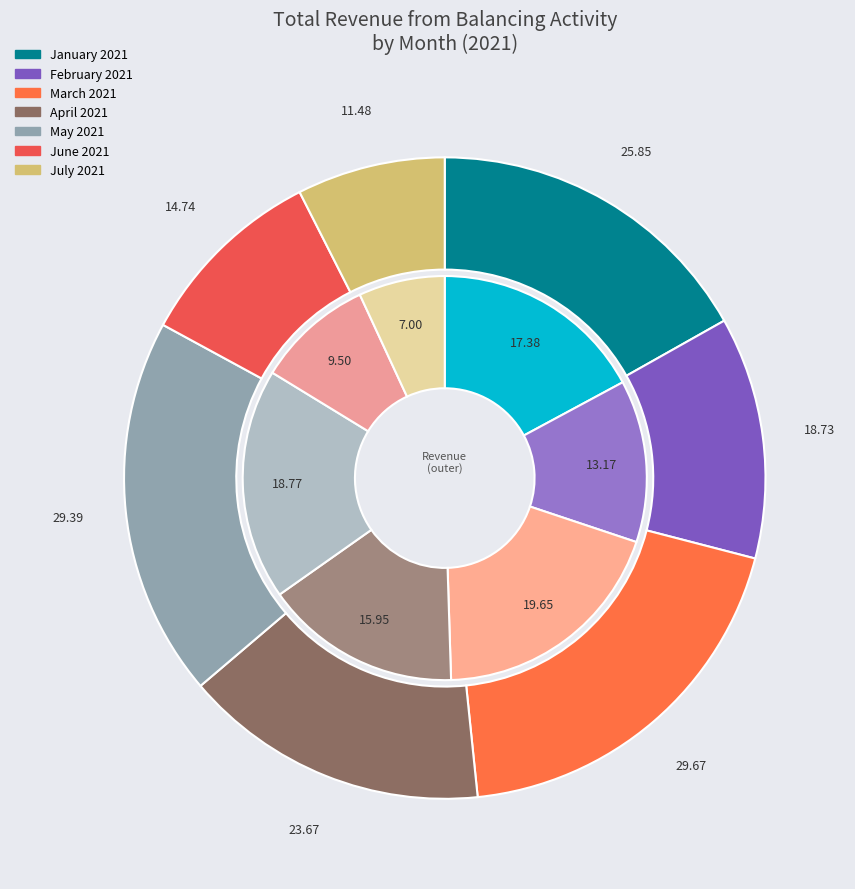

Count the number of slices in the pie.

7